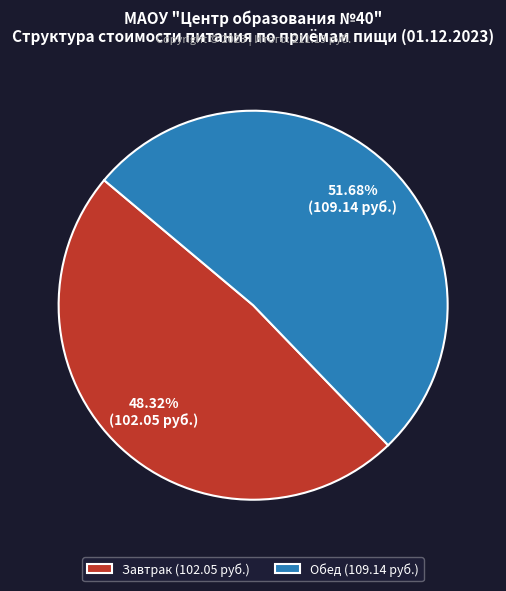

Which category accounts for the majority?

Обед